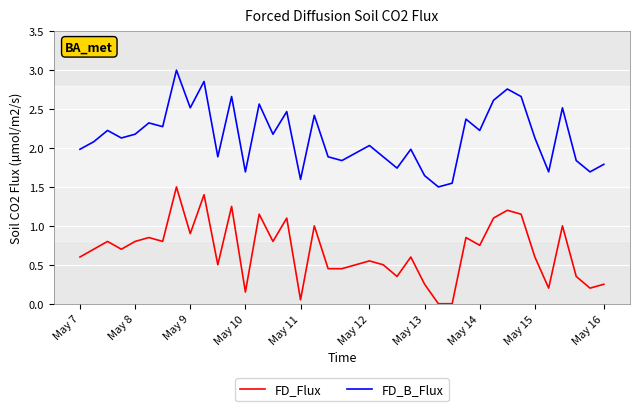

List the series in order of their overall mean, highest first.

FD_B_Flux, FD_Flux